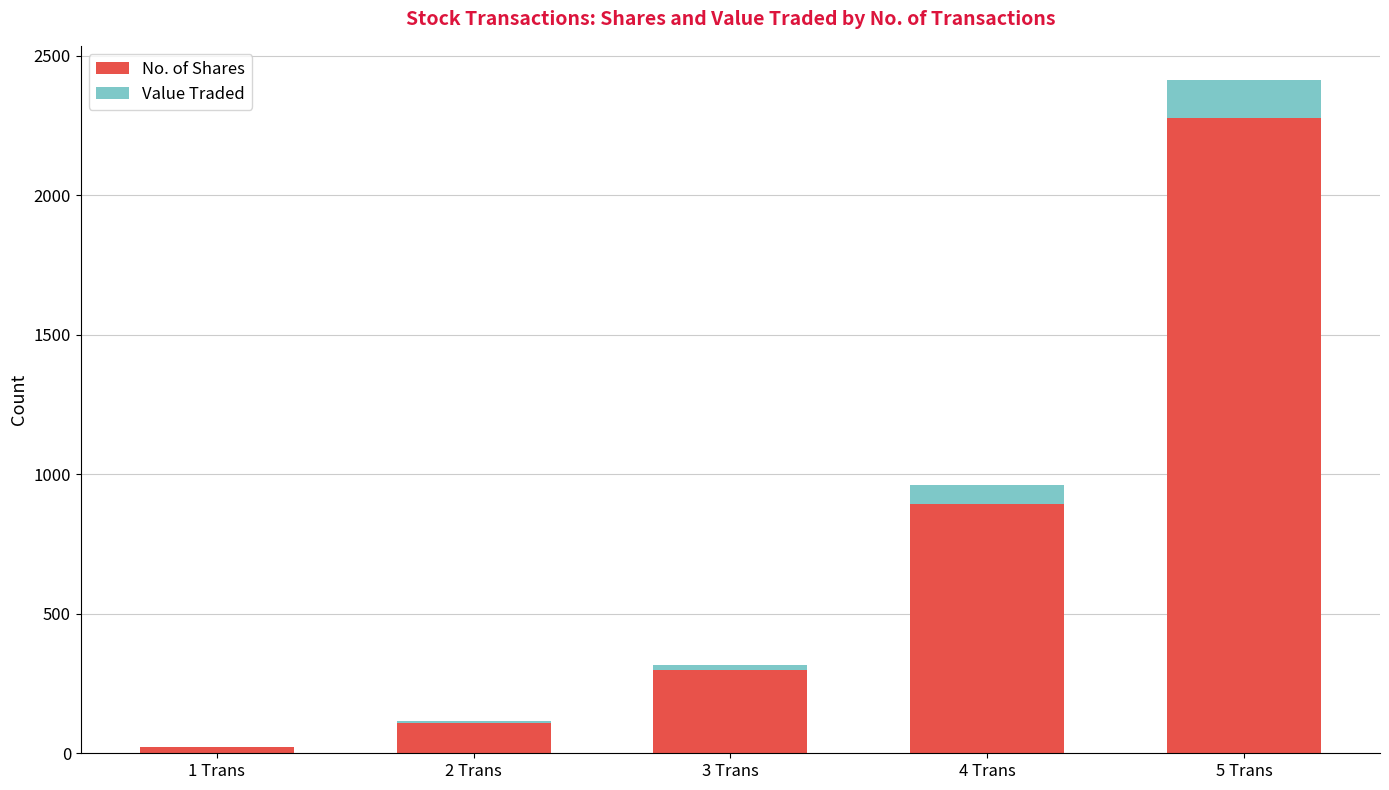

What is the highest value of the No. of Shares series?

2278